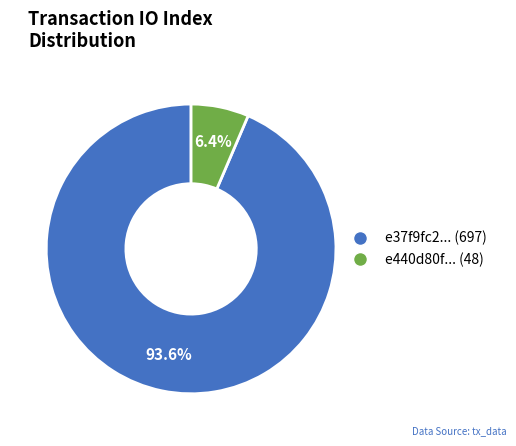

Does any single category account for the majority?

Yes